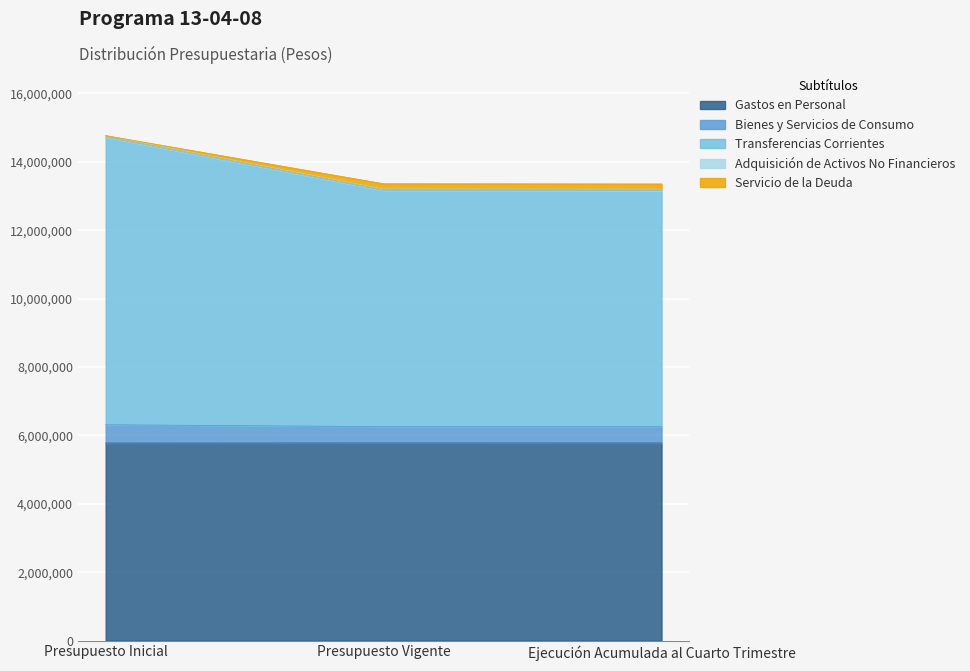

Is it true that Gastos en Personal equals 9677890 at Ejecución Acumulada al Cuarto Trimestre?

False